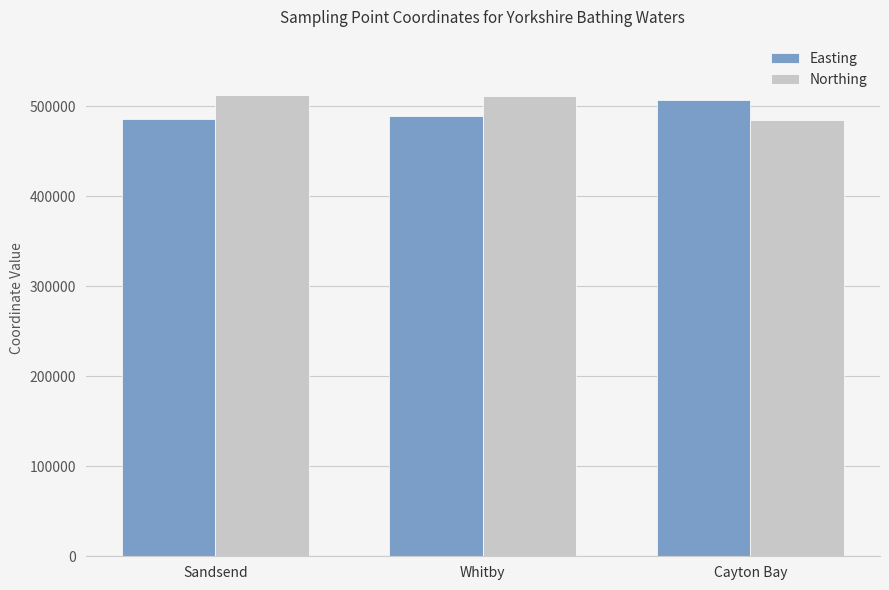

Is the value of Northing at Whitby greater than the value of Easting at Whitby?

Yes